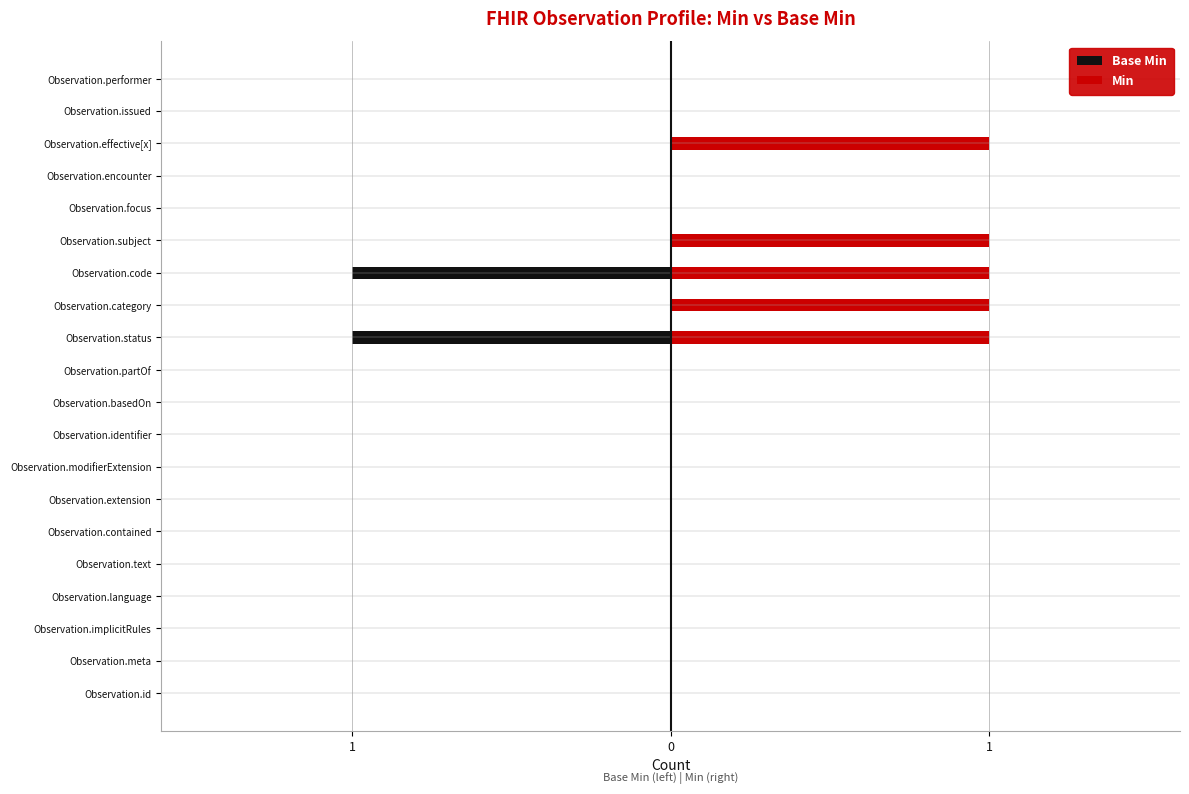

How many bars are there in total?

40